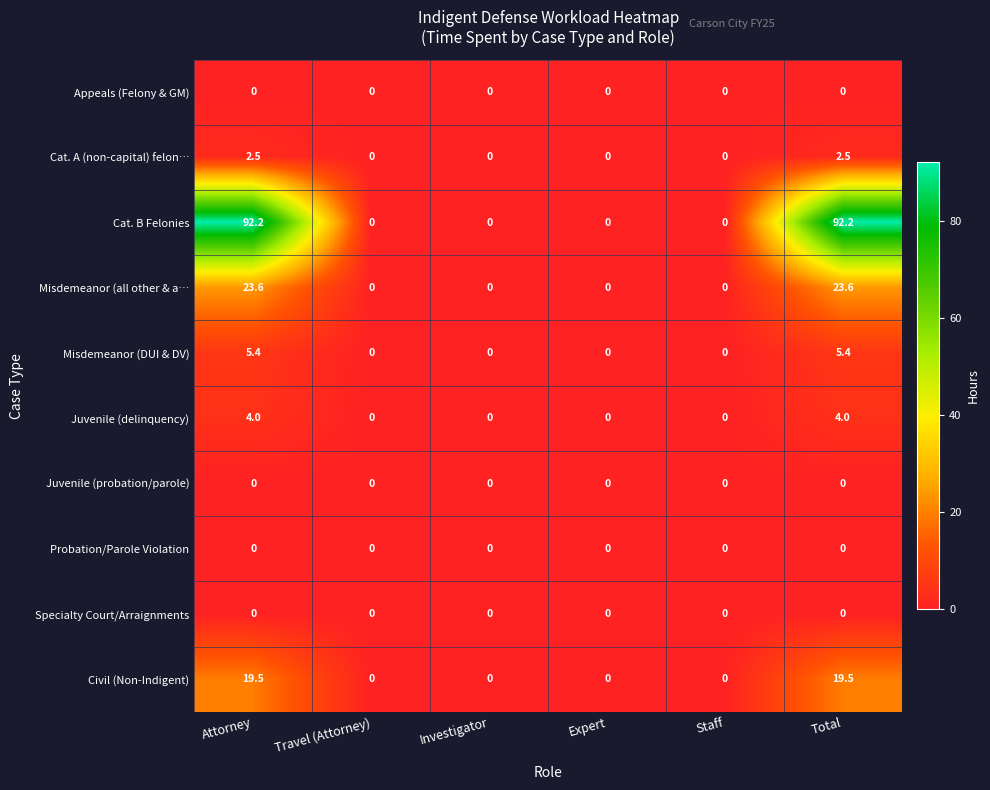

Read the Cat. B Felonies value at Total.

92.2